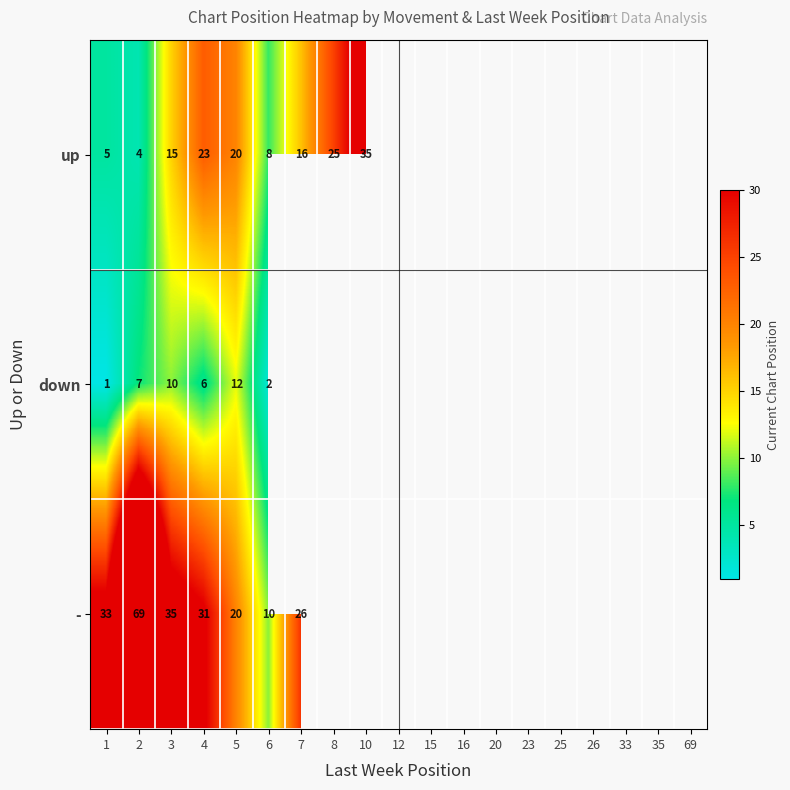

At how many categories does at least one series exceed 49?

1